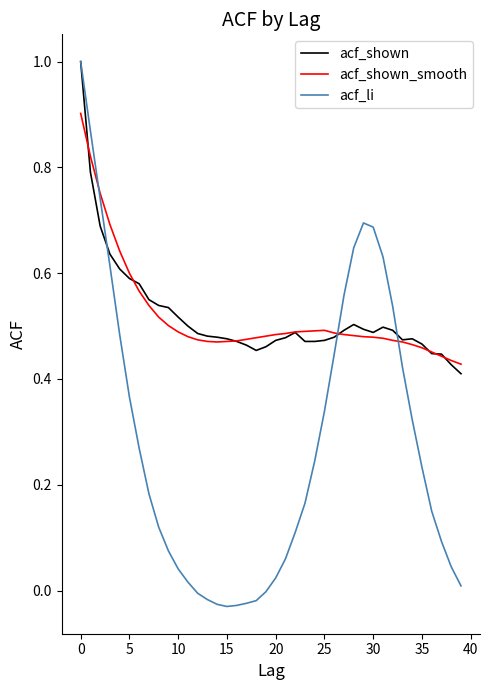

What is the greatest value displayed?

1.0